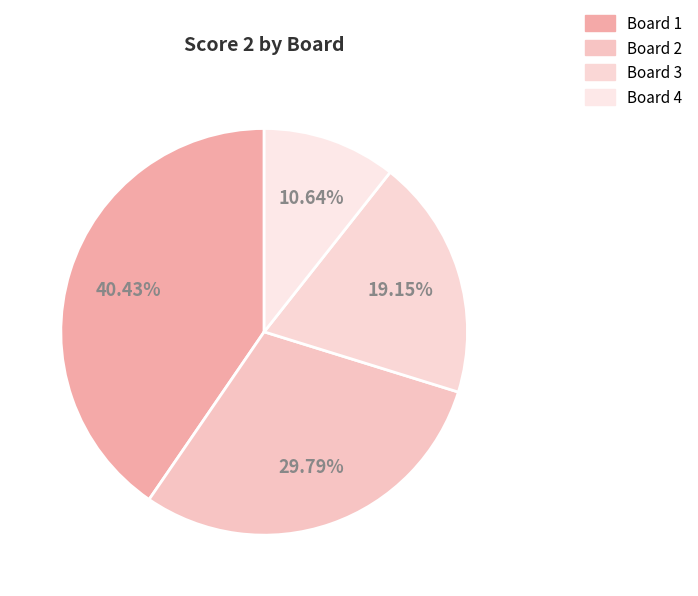

Rank the categories by value from highest to lowest.

Board 1, Board 2, Board 3, Board 4